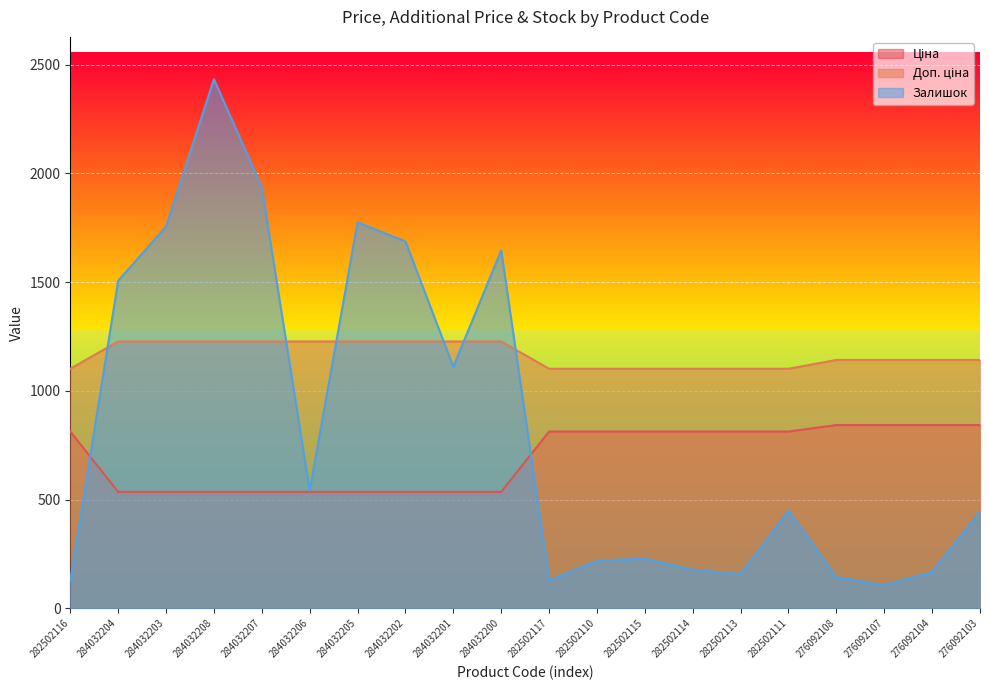

What is the value of the Залишок point at the 12th from the left?

219.0